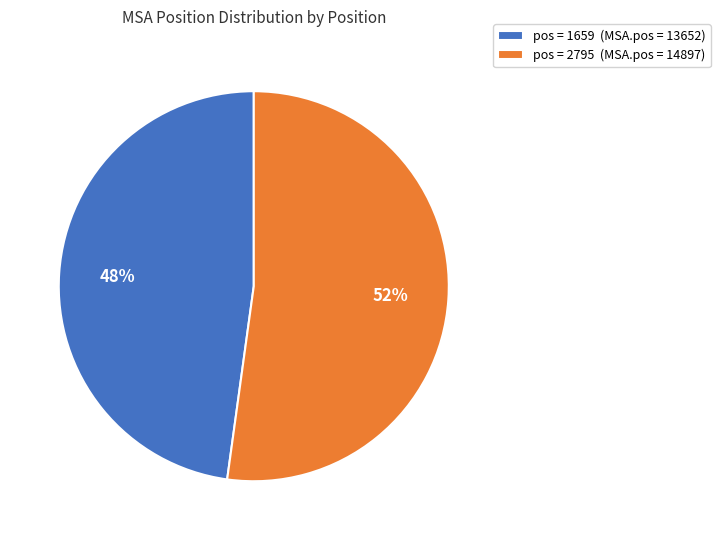

The pos = 1659 (MSA.pos = 13652) slice represents 40% of the pie. True or false?

False